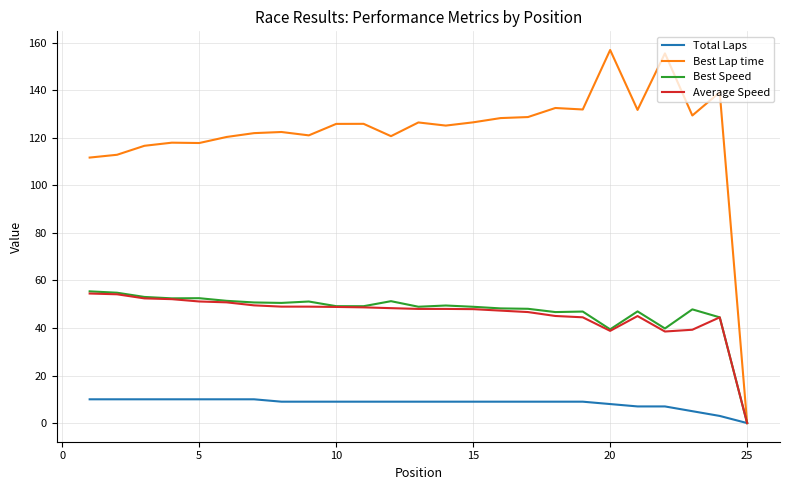

What are all the series names shown in the legend?

Total Laps, Best Lap time, Best Speed, Average Speed